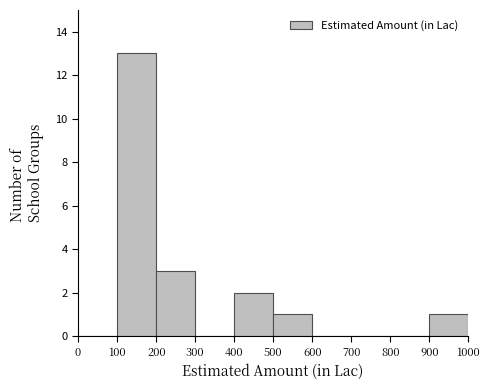

Reading left to right, list every bar in this chart as the range it spans on the x-axis followed by its height. The values are not printed on the chart, so give them approximately, as read against the axis.

0 to 100: 0
100 to 200: 13
200 to 300: 3
300 to 400: 0
400 to 500: 2
500 to 600: 1
600 to 700: 0
700 to 800: 0
800 to 900: 0
900 to 1000: 1